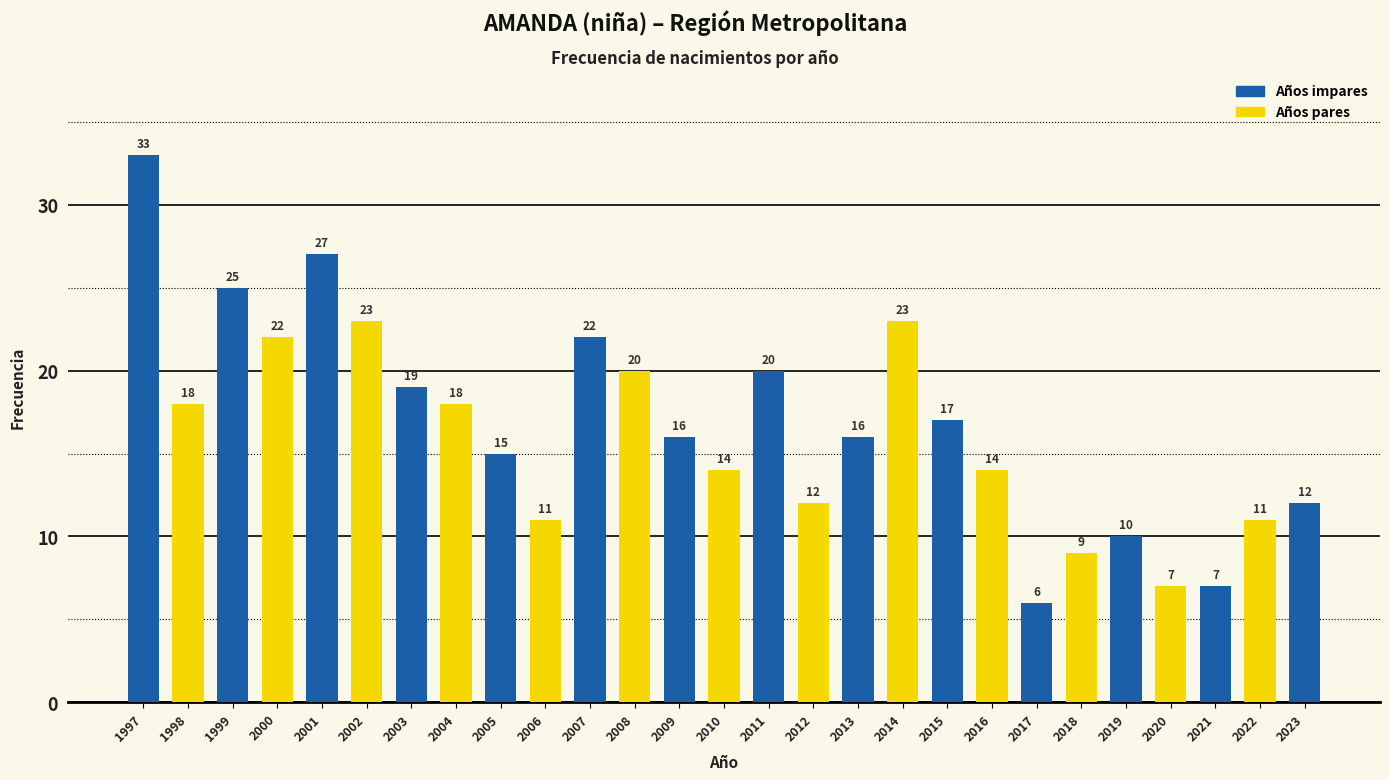

Reading right to left, what are all the values shown in this chart?

2023=12	2022=11	2021=7	2020=7	2019=10	2018=9	2017=6	2016=14	2015=17	2014=23	2013=16	2012=12	2011=20	2010=14	2009=16	2008=20	2007=22	2006=11	2005=15	2004=18	2003=19	2002=23	2001=27	2000=22	1999=25	1998=18	1997=33